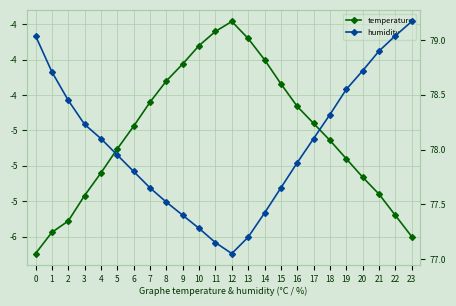

True or false: temperature and humidity intersect in this chart.

False